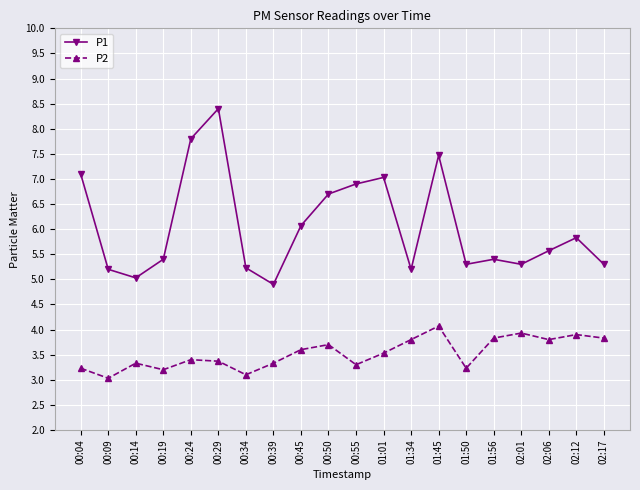

Rank the series by their average value, from lowest to highest.

P2, P1